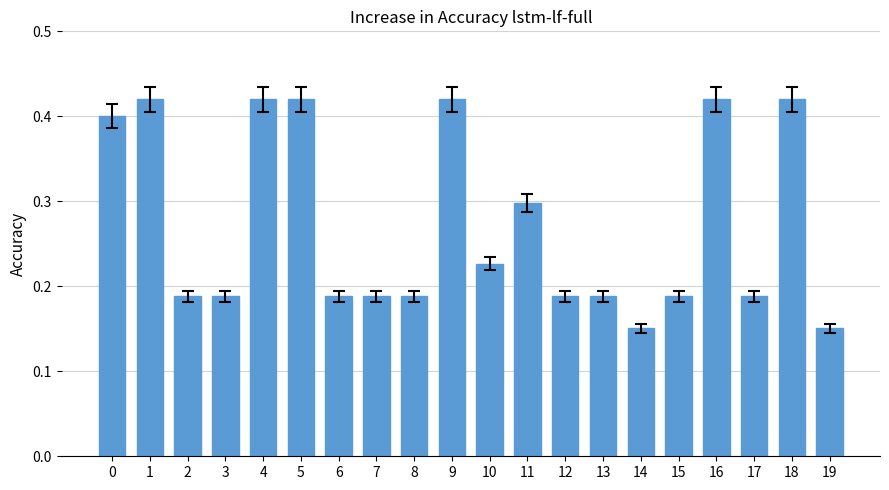

What is the change in value from 1 to 14?

-0.3